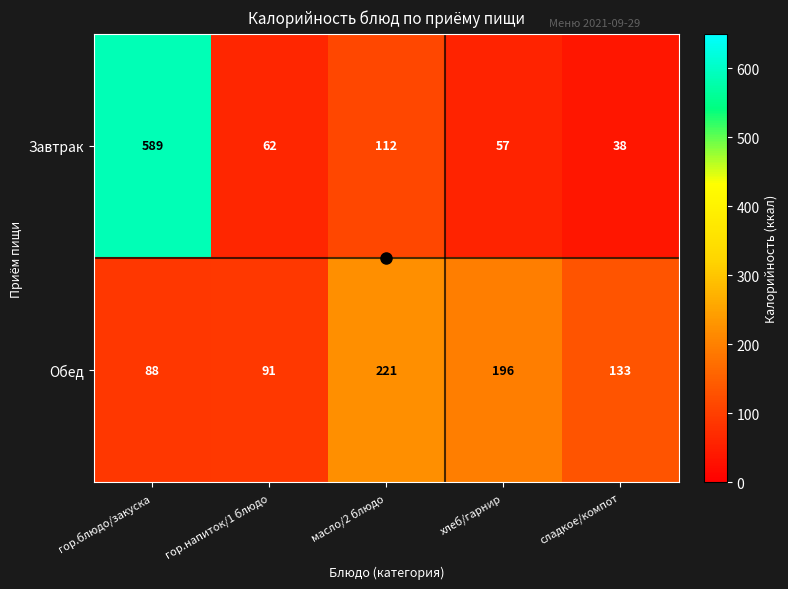

What is the sum of the Обед values at масло/2 блюдо and гор.блюдо/закуска?

309